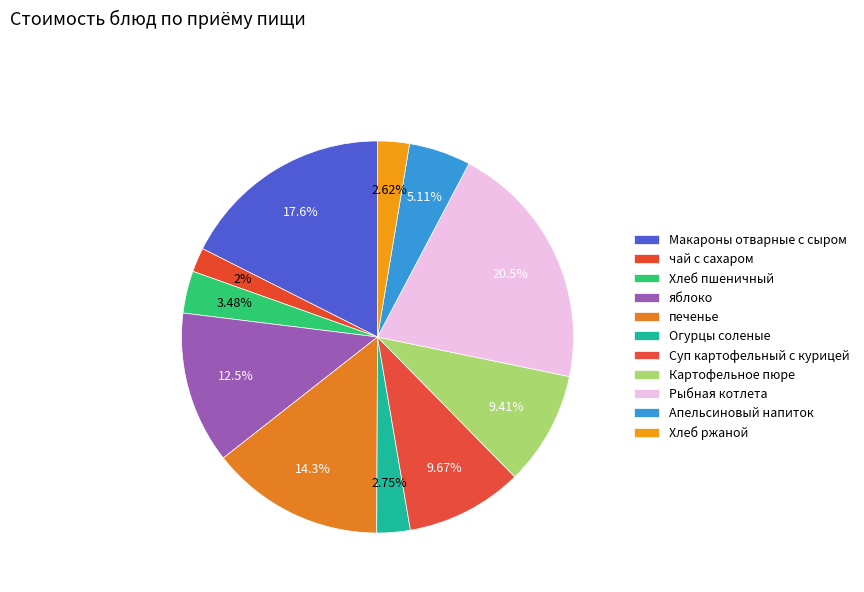

Count the number of slices in the pie.

11